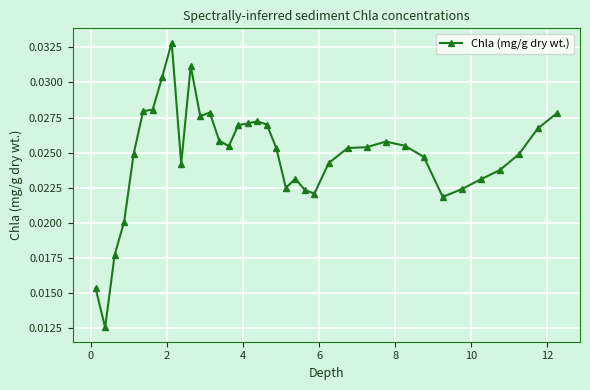

True or false: there are more than 0 points higher than both neighbors.

True